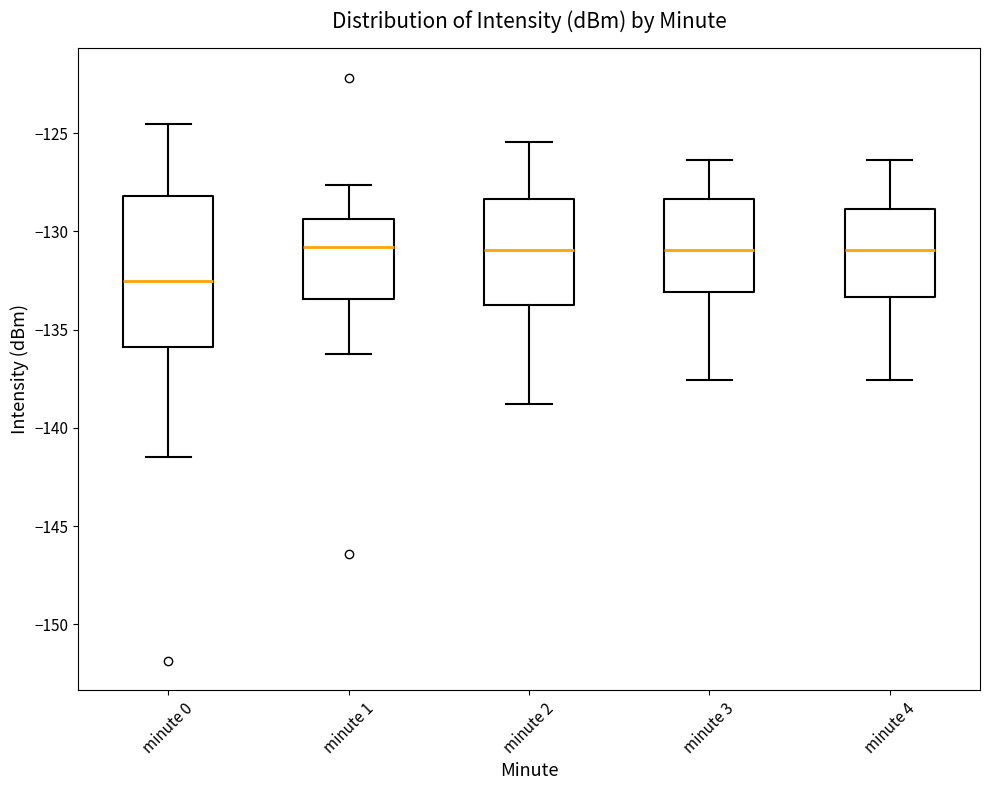

Where does the lower whisker of the box for minute 2 end on the y-axis? The values are not printed on the chart, so give them approximately, as read against the axis.

-139.0